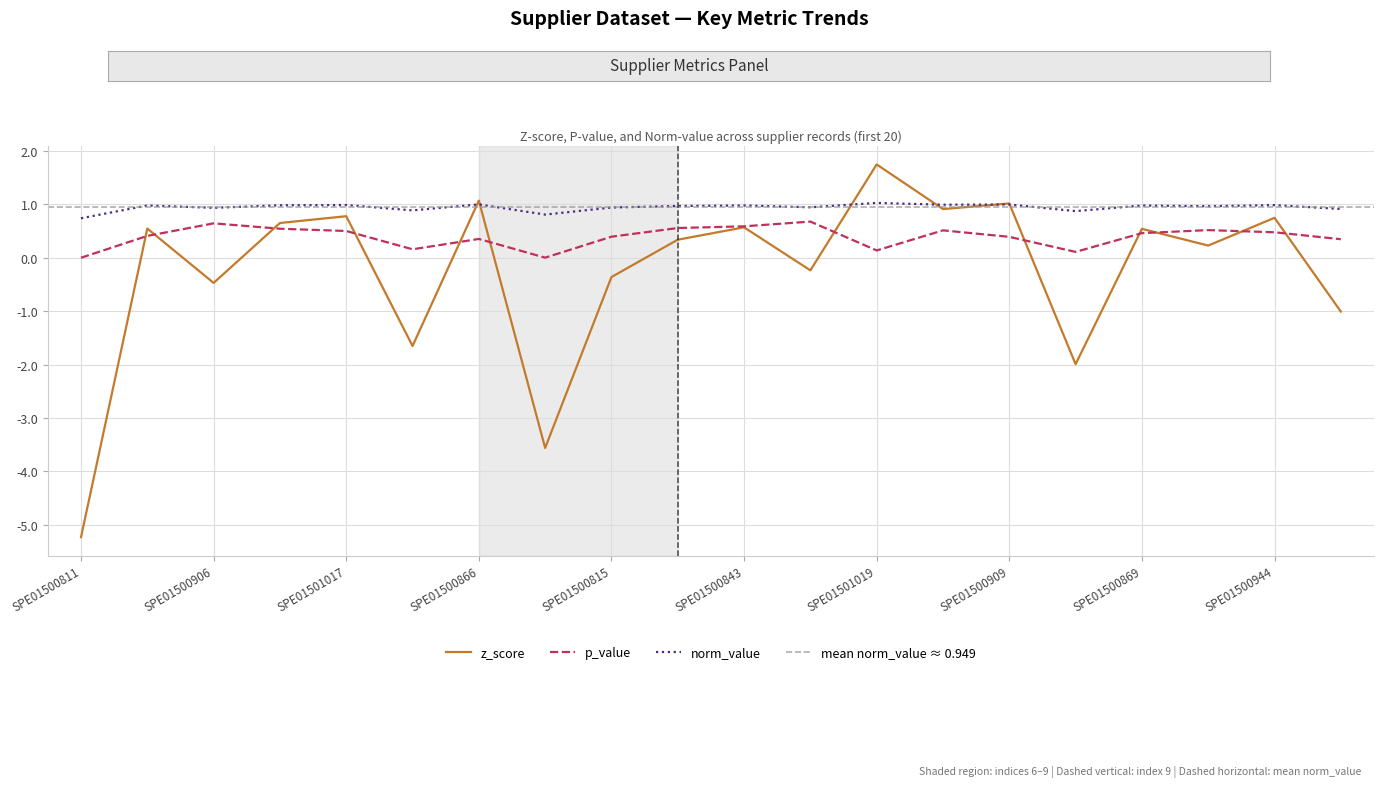

Which series changed the most between SPE01500909 and SPE01500739?

z_score